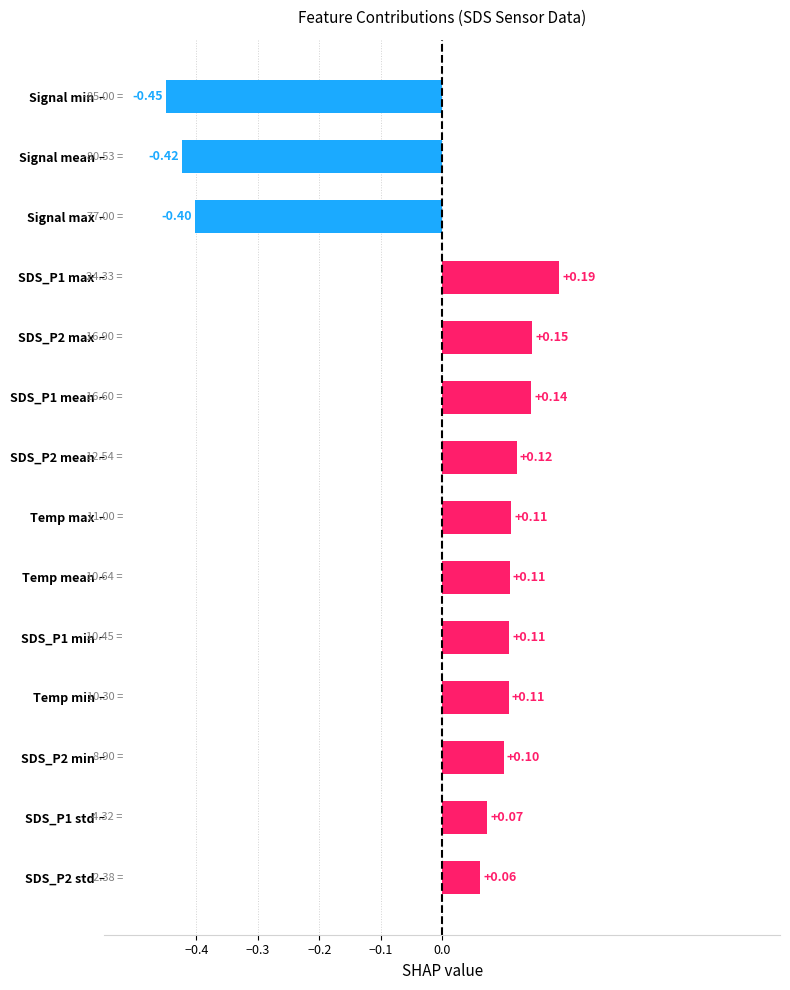

What is the difference between the second highest and minimum values?

0.6